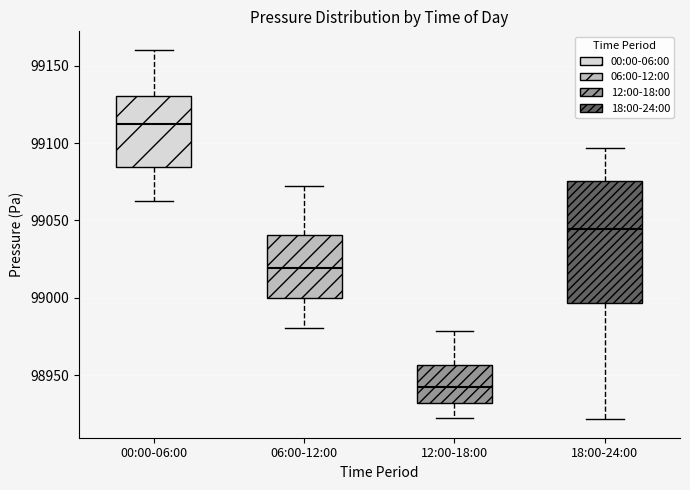

Comparing the boxes themselves (not the whiskers), which one is the tallest?

18:00-24:00